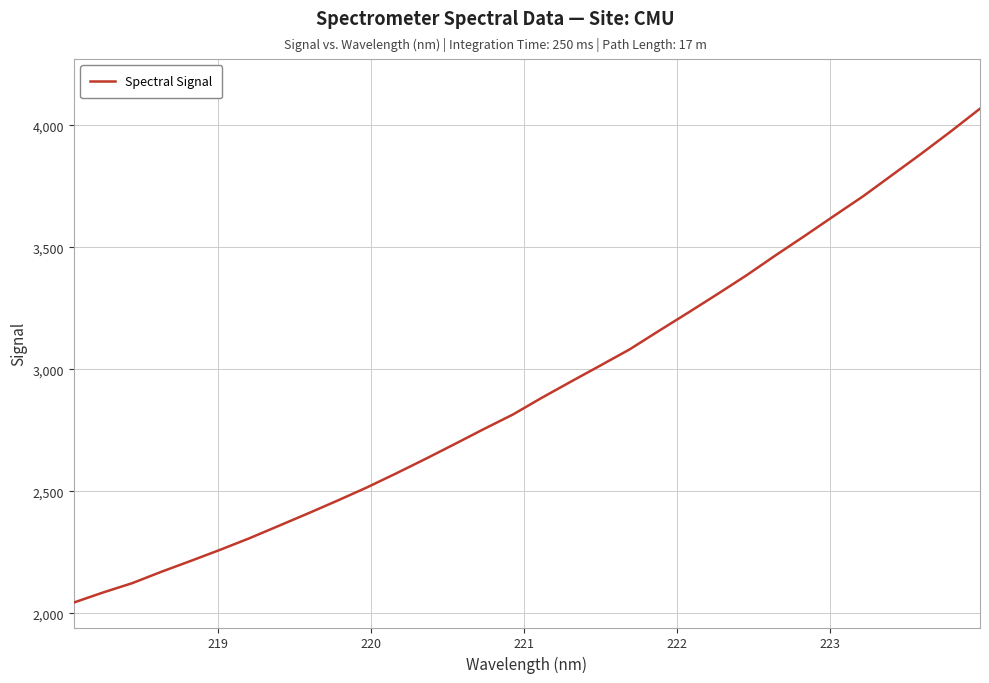

What is the maximum value shown in the chart?

4068.0